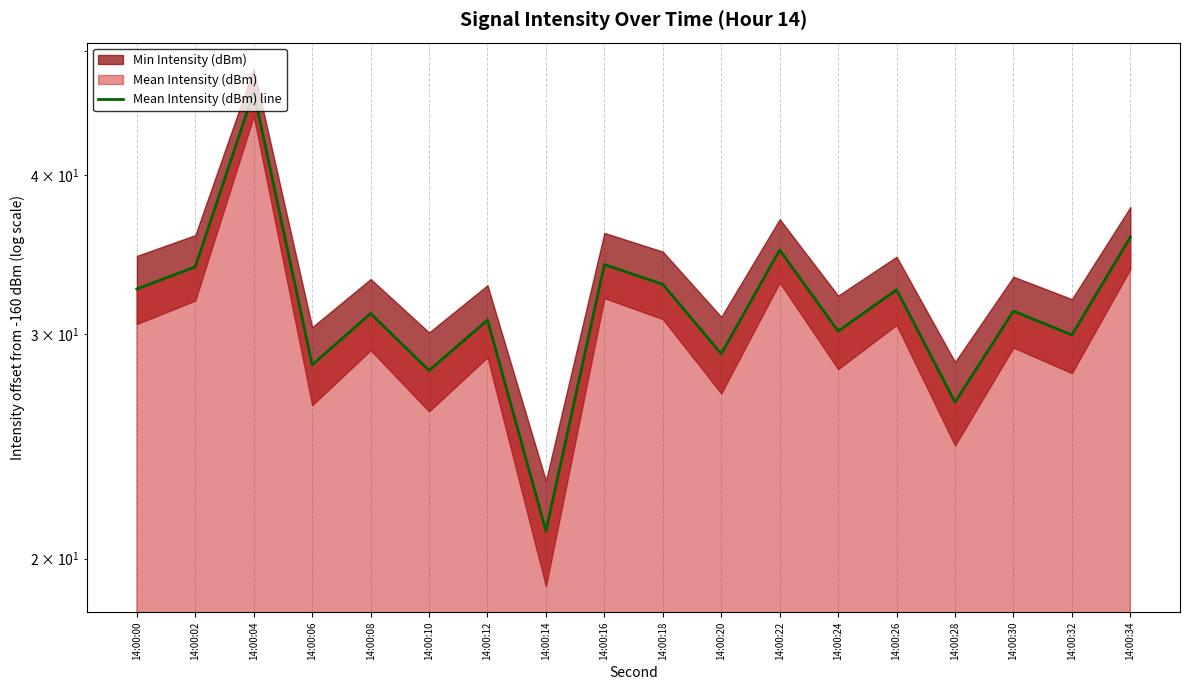

What is the value of the 14th point from the left?

32.5